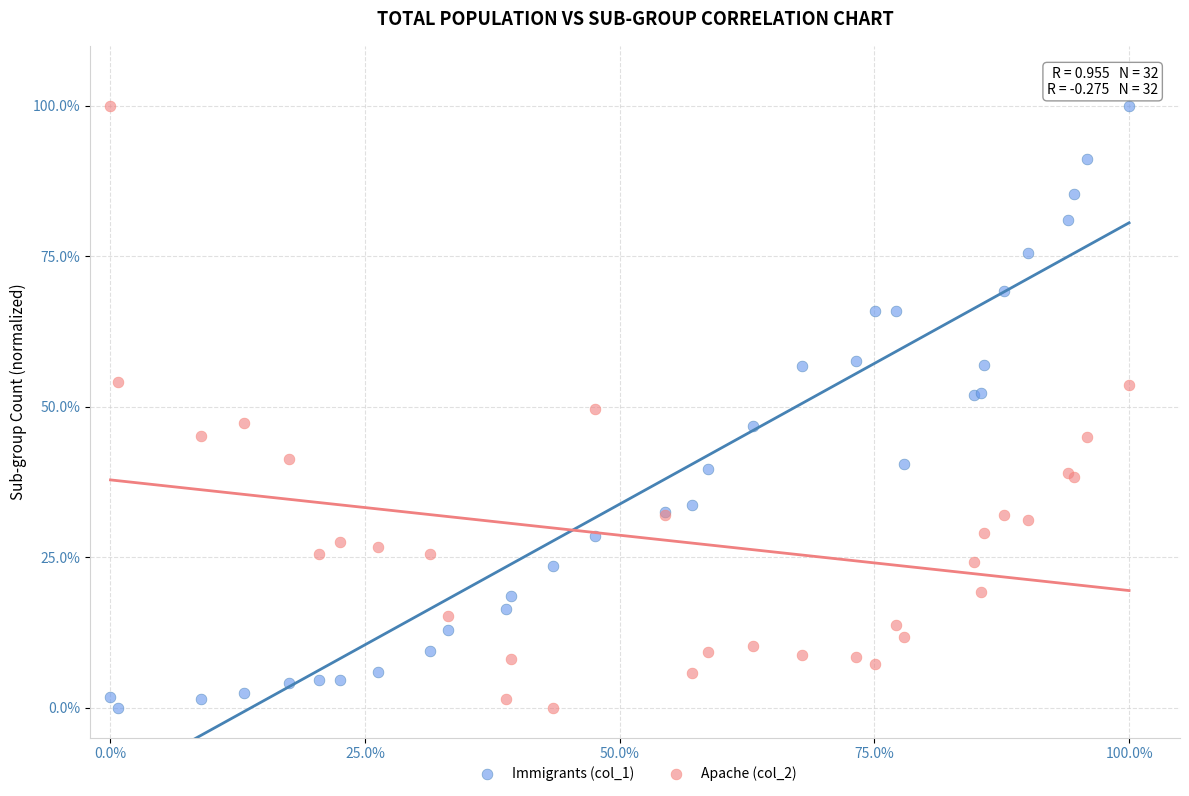

What is the X range (max minus min) for the scatter plot?

100.0